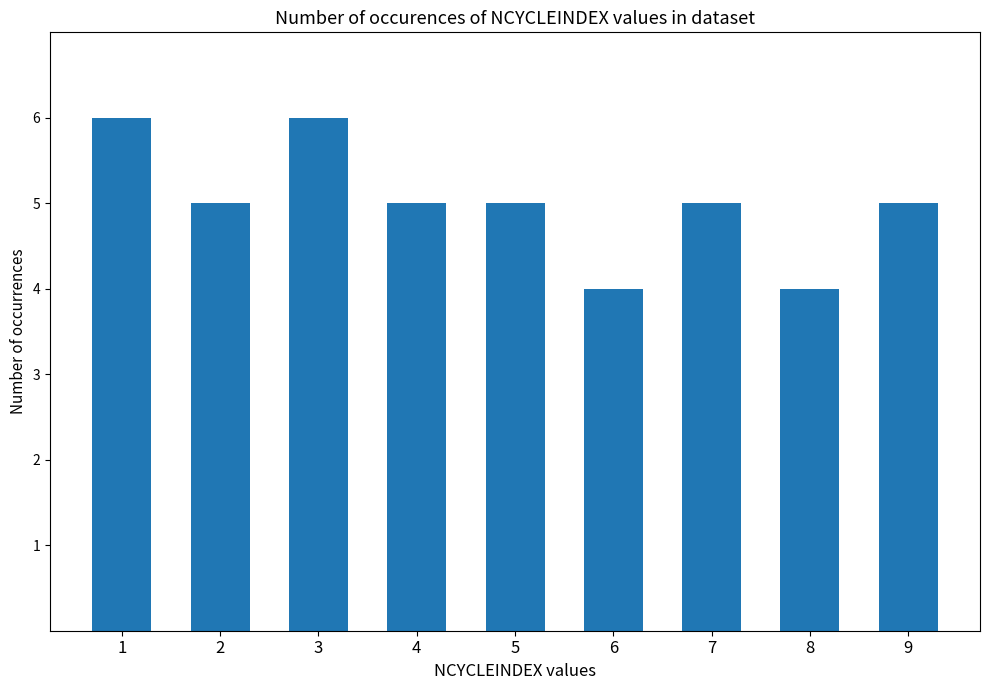

What value does the data have at 2?

5